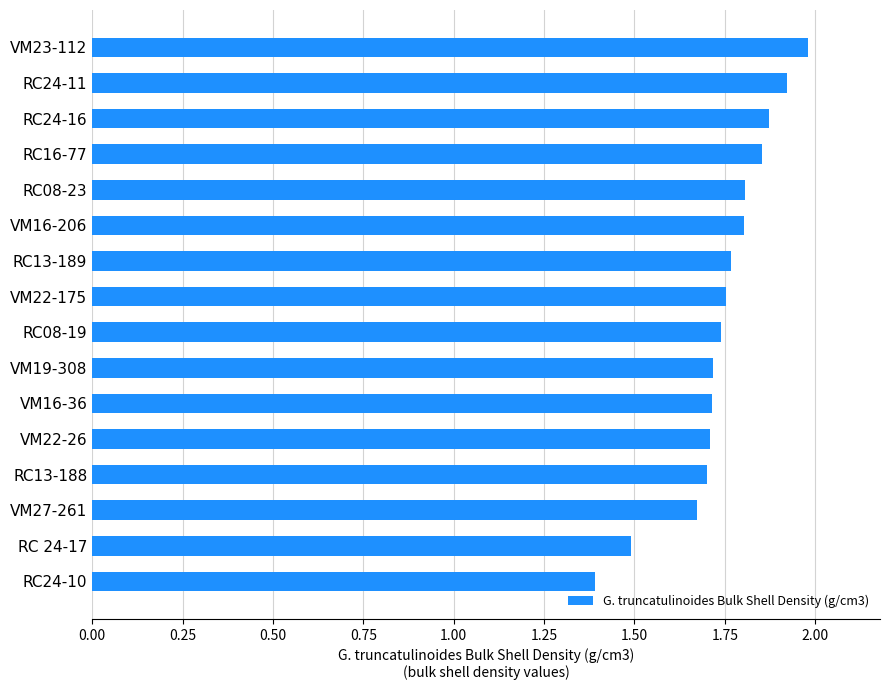

What is the sum of all values?

27.9